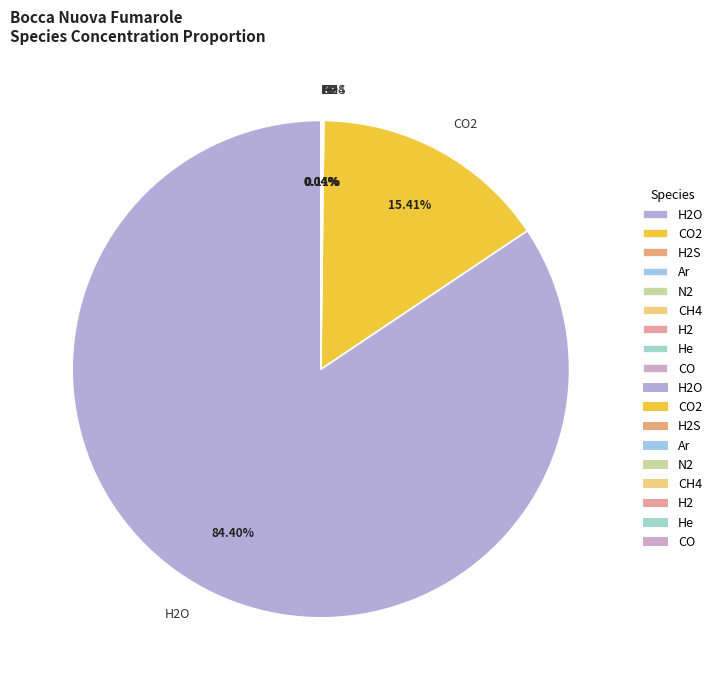

Does any single category account for the majority?

Yes